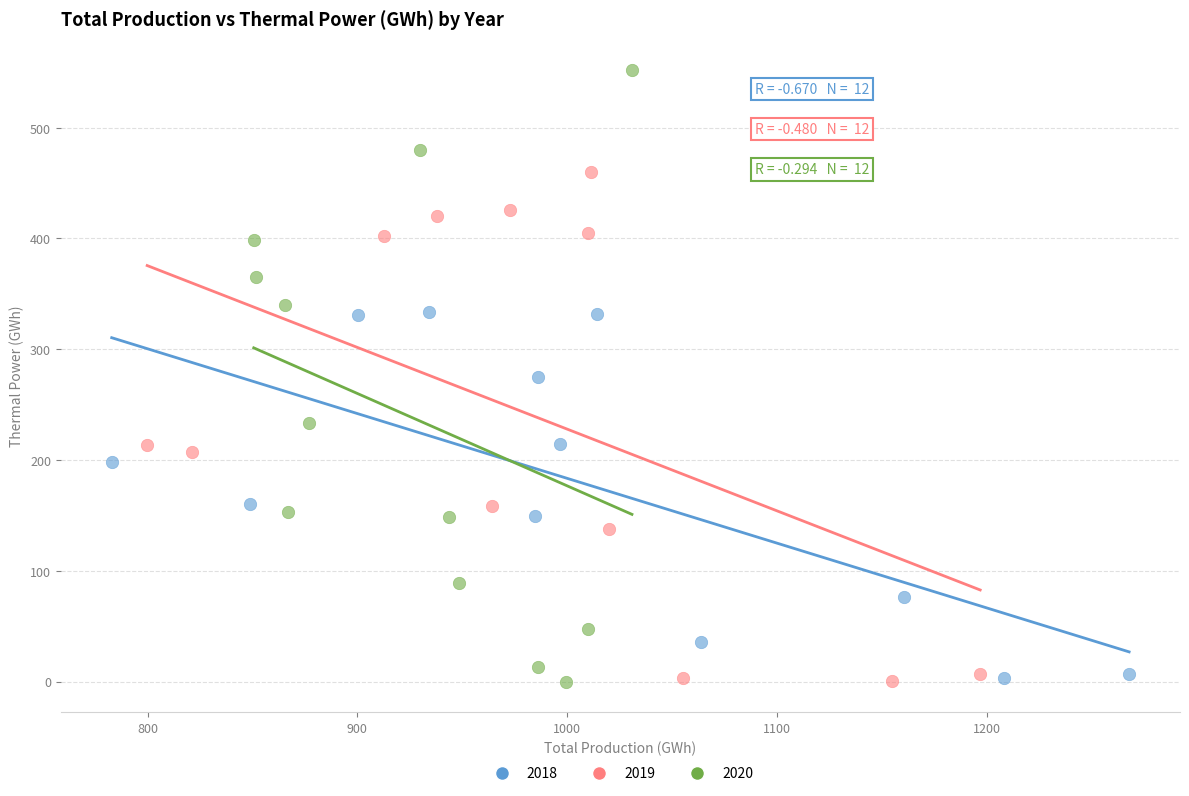

Which series reaches the maximum Y coordinate?

2020